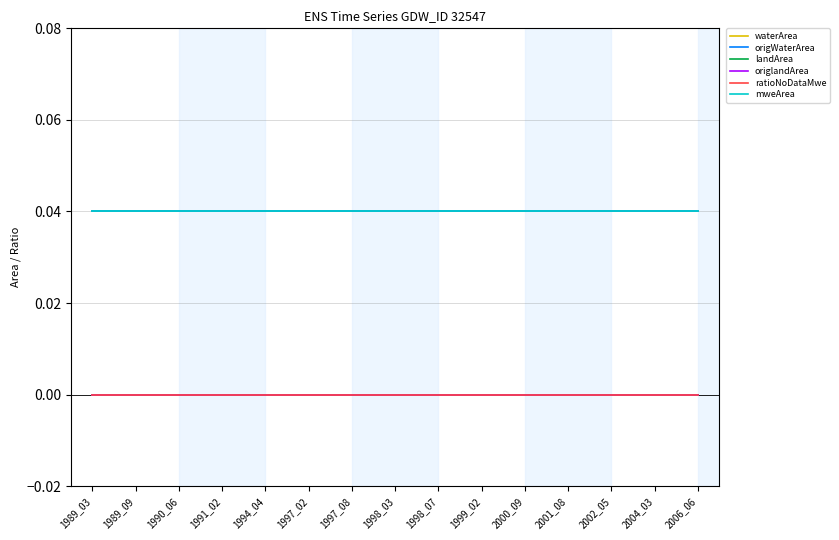

True or false: mweArea and waterArea intersect in this chart.

False